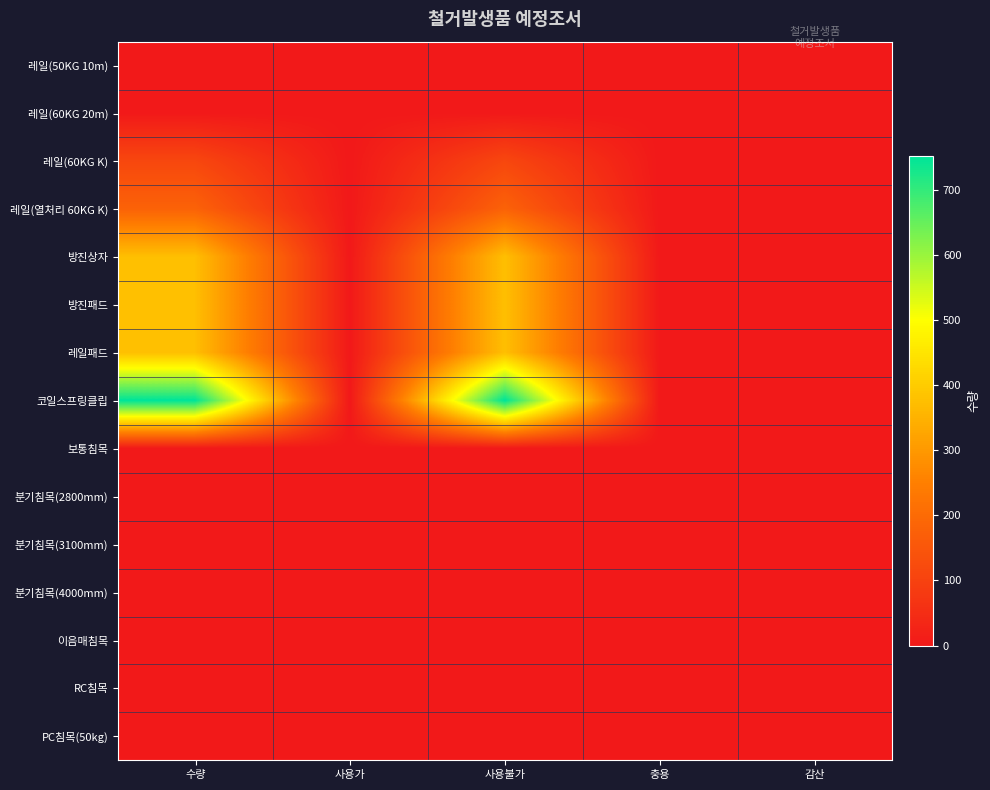

Which label corresponds to the smallest value in the chart?

사용가